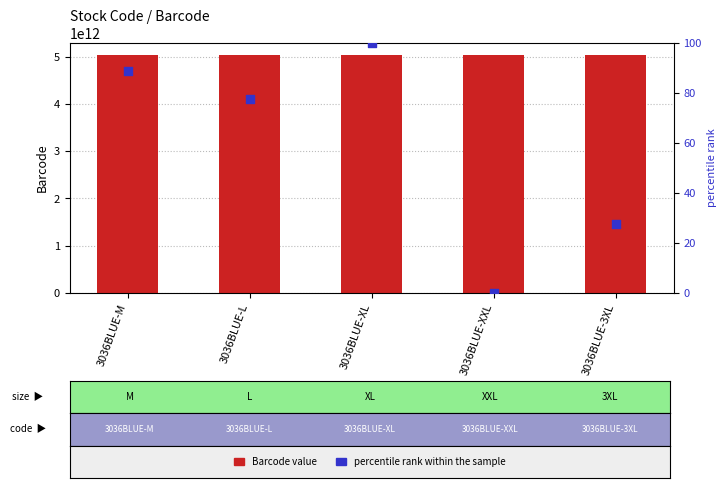

Which series has the largest total across all categories?

Barcode